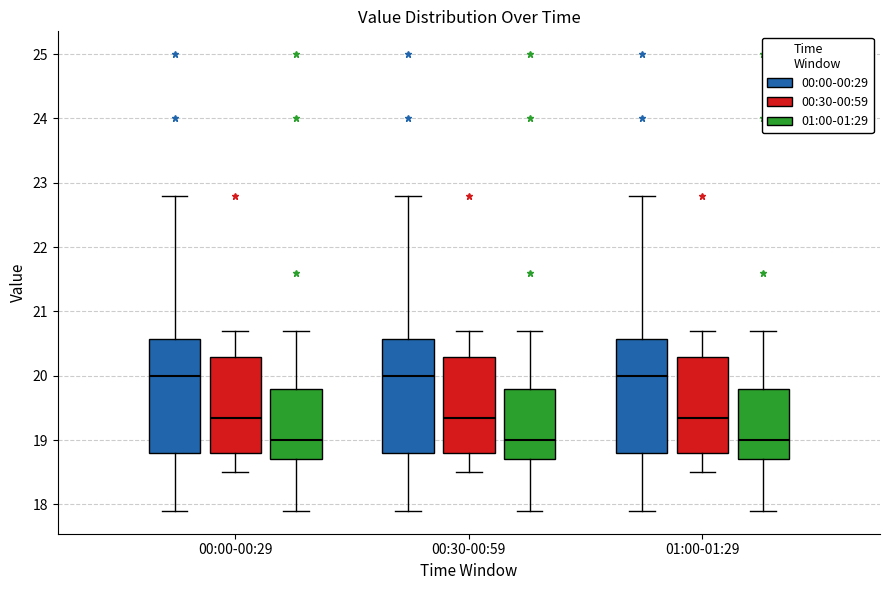

Where does the upper whisker of the box for 00:00-00:29 (00:00-00:29) end on the y-axis? The values are not printed on the chart, so give them approximately, as read against the axis.

22.8